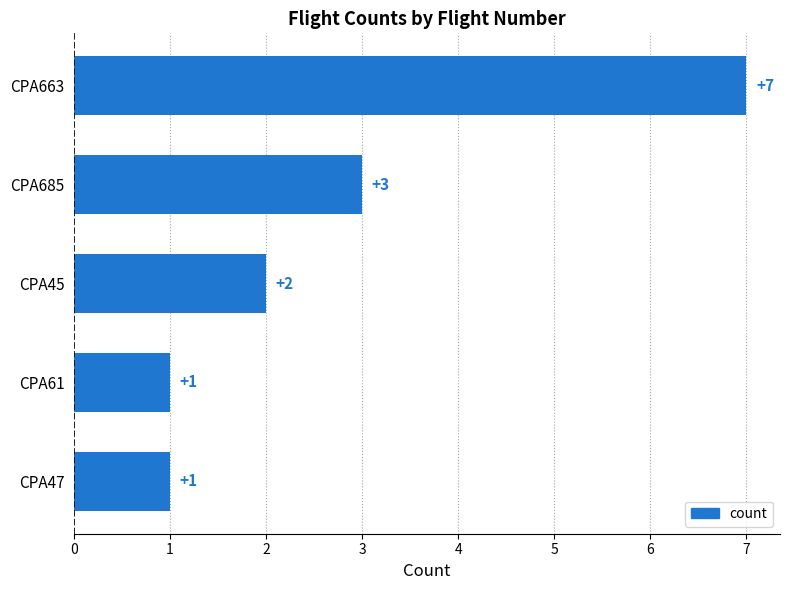

How many bars are there in total?

5